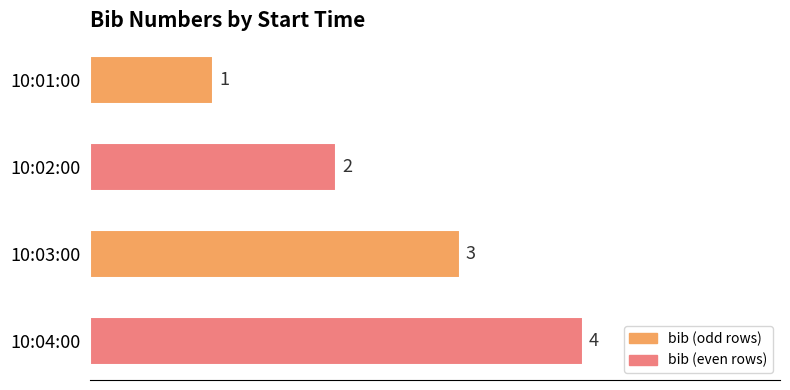

Count the number of categories in the chart.

4